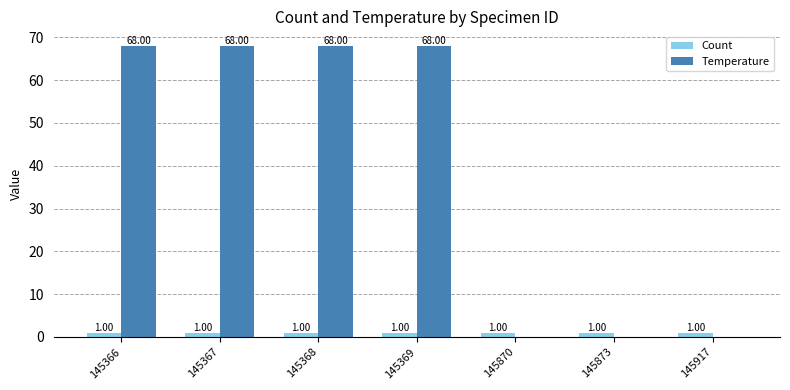

Does the chart contain stacked bars?

No